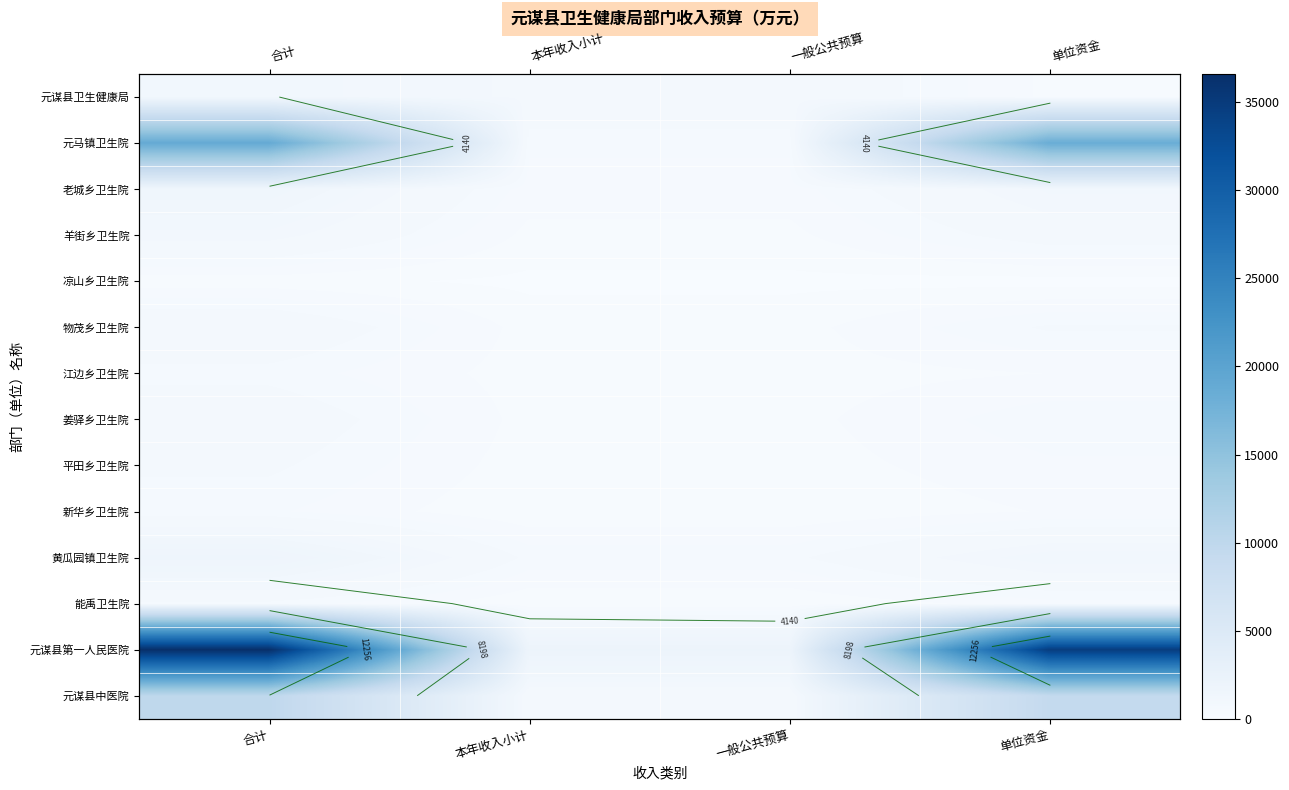

List the labels in order of 新华乡卫生院 value, smallest first.

本年收入小计, 一般公共预算, 单位资金, 合计